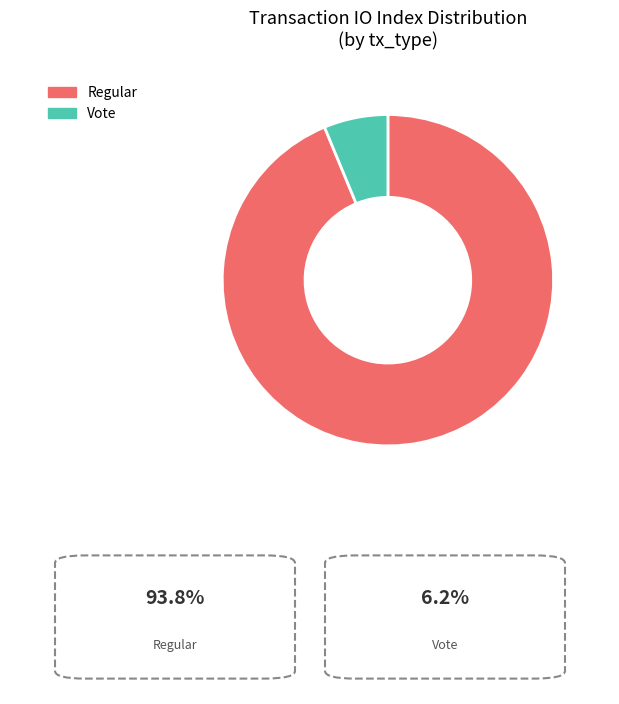

Which has a higher value, Vote or Regular?

Regular